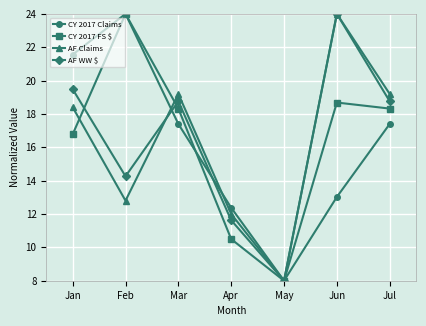

Reading right to left, list all the values displayed in this chart.

CY 2017 Claims: Jul=17.4	Jun=13.0	May=8.0	Apr=12.4	Mar=17.4	Feb=24.0	Jan=21.6
CY 2017 FS $: Jul=18.3	Jun=18.7	May=8.0	Apr=10.5	Mar=18.3	Feb=24.0	Jan=16.8
AF Claims: Jul=19.2	Jun=24.0	May=8.0	Apr=12.0	Mar=19.2	Feb=12.8	Jan=18.4
AF WW $: Jul=18.8	Jun=24.0	May=8.0	Apr=11.6	Mar=18.8	Feb=14.3	Jan=19.5